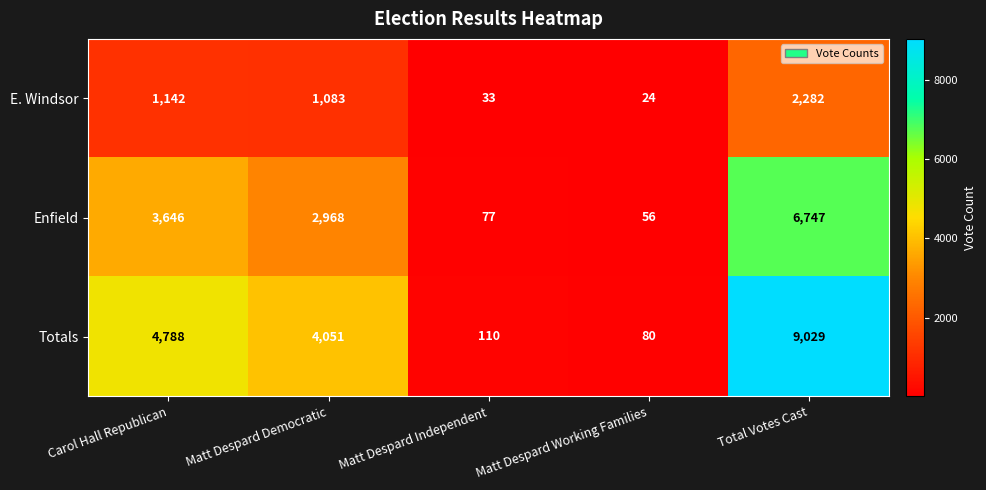

At Matt Despard Working Families, list the series in order from smallest to largest.

E. Windsor, Enfield, Totals